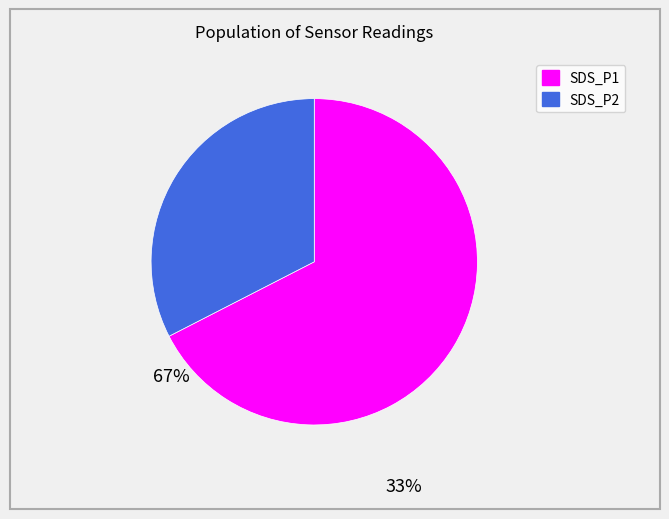

Is there a majority slice in this chart?

Yes